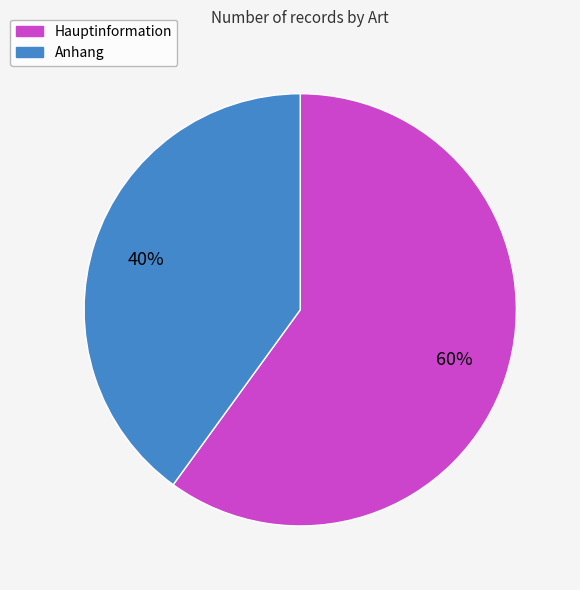

What is the smallest slice in the pie chart?

Anhang